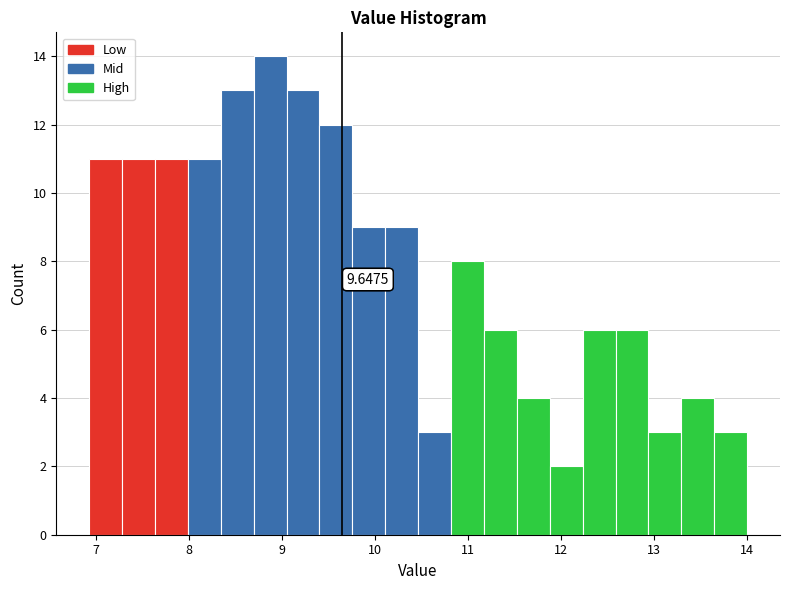

Around what value on the x-axis is the tallest bar? Give the approximate position of its centre, as read against the axis.

8.9